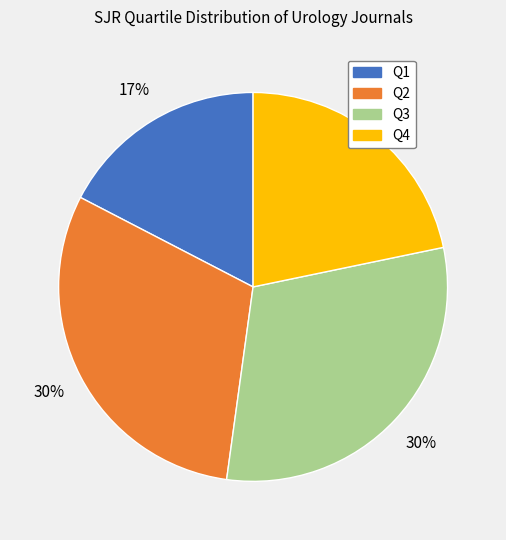

How many segments does this pie chart have?

4